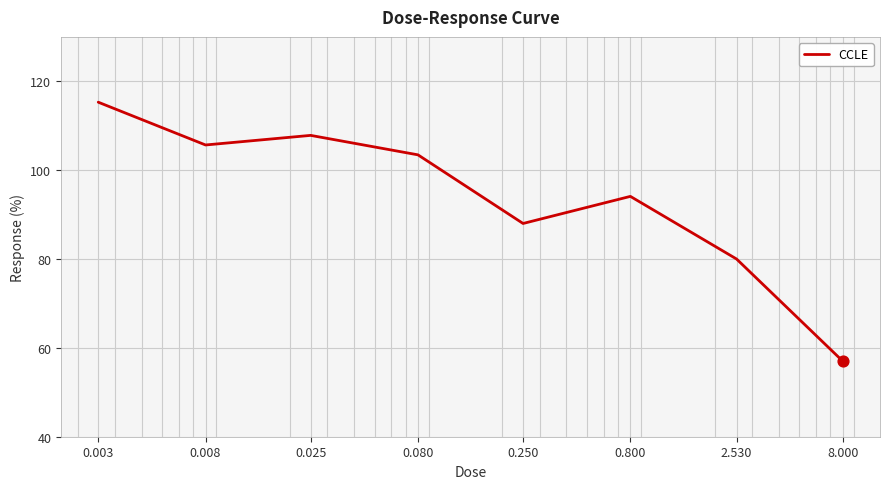

What is the minimum value shown in the chart?

57.0